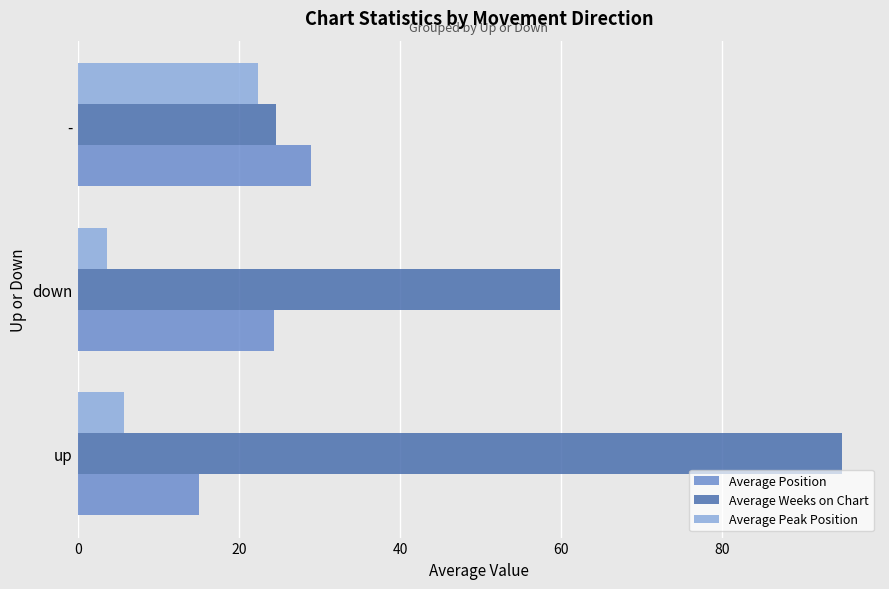

What are all the series names shown in the legend?

Average Position, Average Weeks on Chart, Average Peak Position